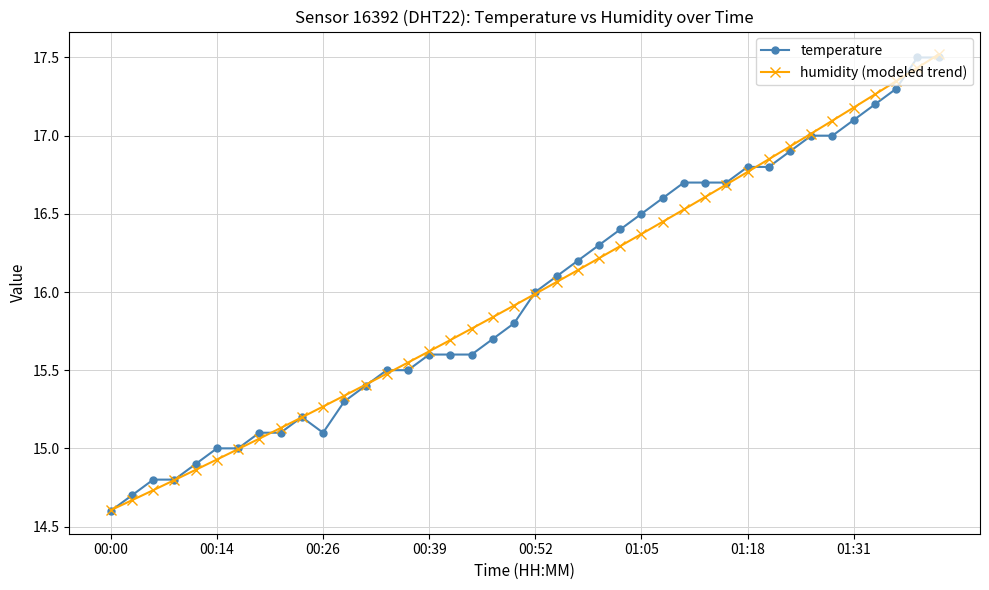

What is the lowest value of the humidity (modeled trend) series?

14.6